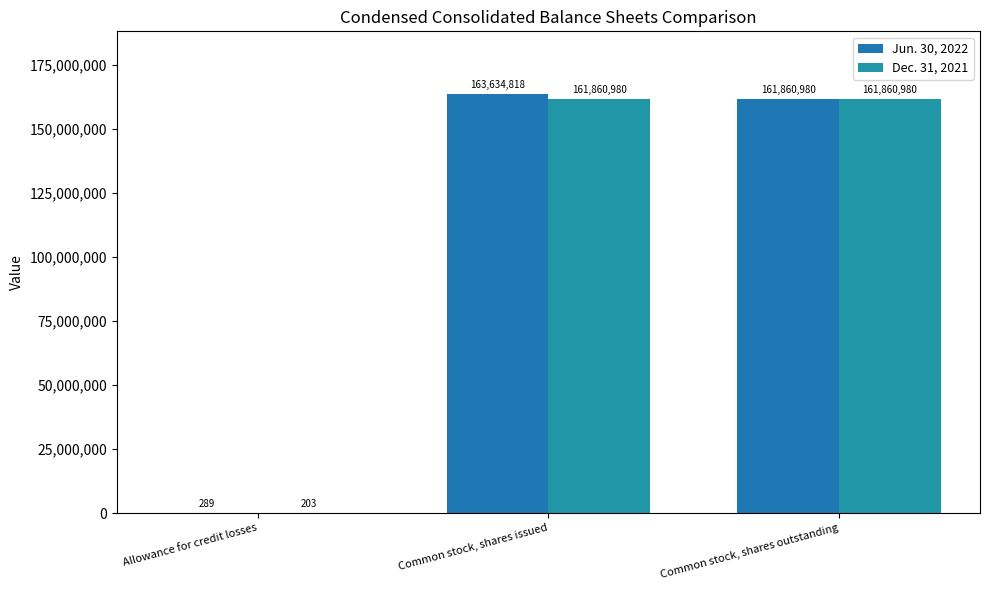

Between Common stock, shares outstanding and Allowance for credit losses, which is larger?

Common stock, shares outstanding